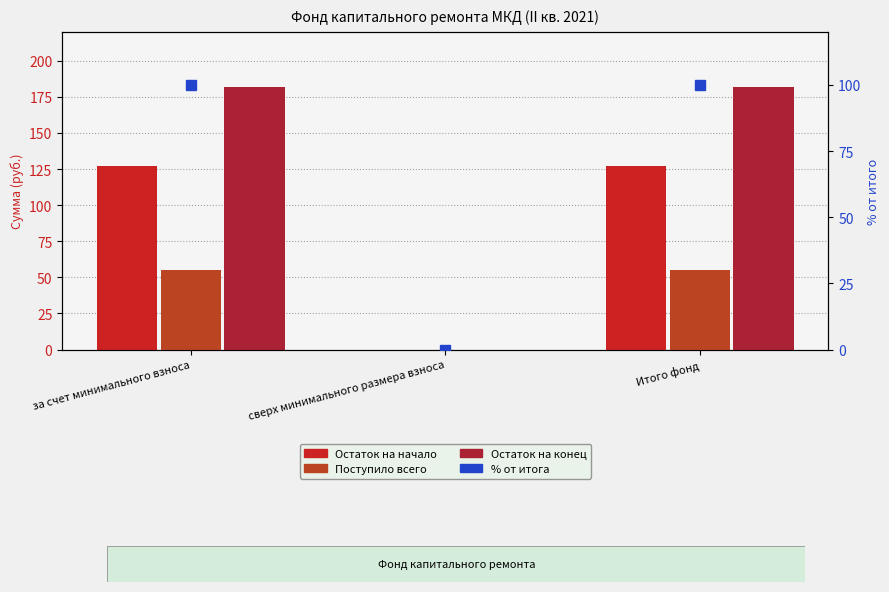

Which has a higher value, сверх минимального размера взноса or за счет минимального взноса?

за счет минимального взноса